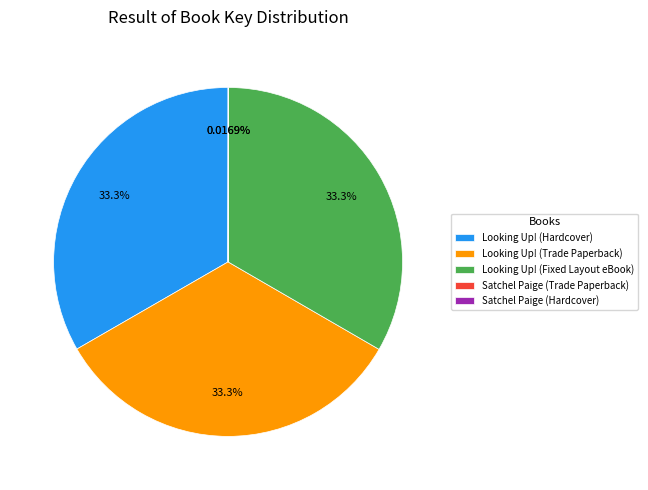

What is the total percentage of Looking Up! (Hardcover) and Looking Up! (Fixed Layout eBook)?

66.6%